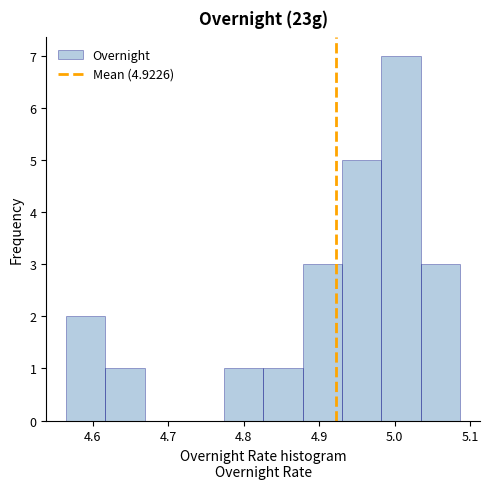

Reading left to right, transcribe this chart: for each bar, give the range it covers on the x-axis and its height. Neither the bar edges nor the heights are printed on the chart, so give them approximately, as read against the axes.

4.56 to 4.62: 2
4.62 to 4.67: 1
4.67 to 4.72: 0
4.72 to 4.77: 0
4.77 to 4.83: 1
4.83 to 4.88: 1
4.88 to 4.93: 3
4.93 to 4.98: 5
4.98 to 5.03: 7
5.03 to 5.09: 3